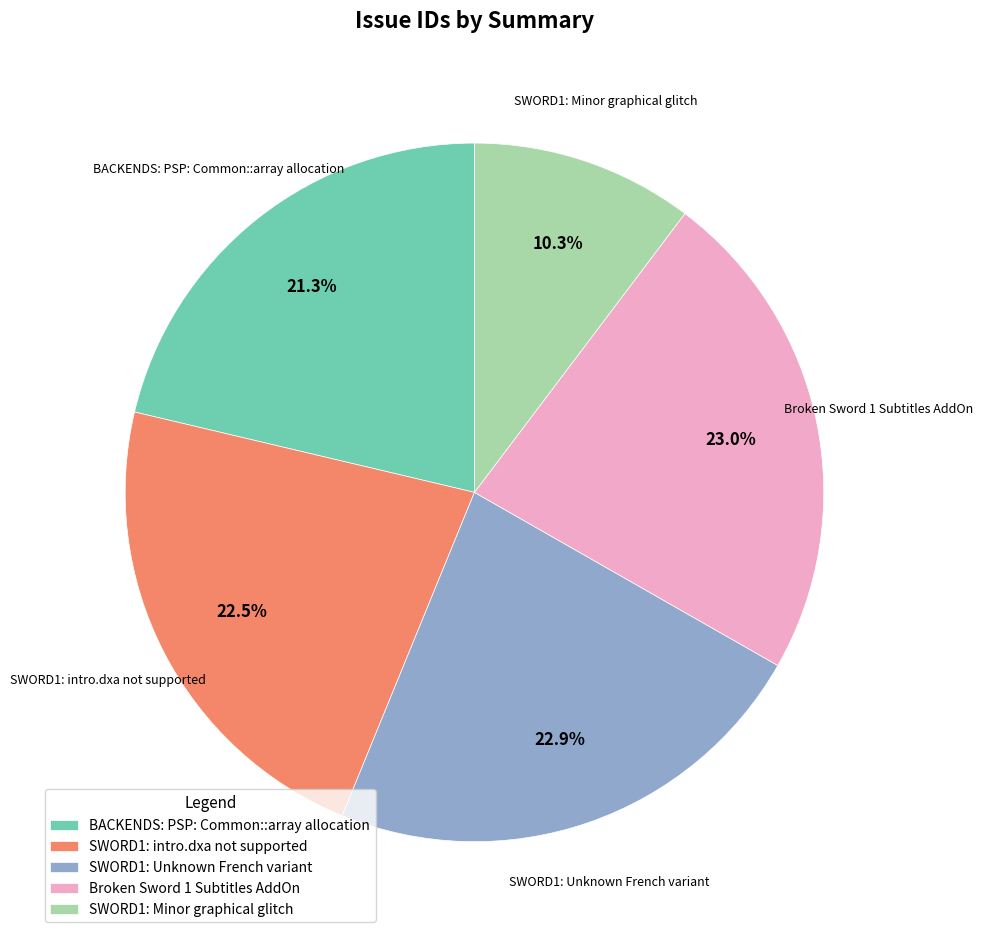

The Broken Sword 1 Subtitles AddOn slice represents 23% of the pie. True or false?

True